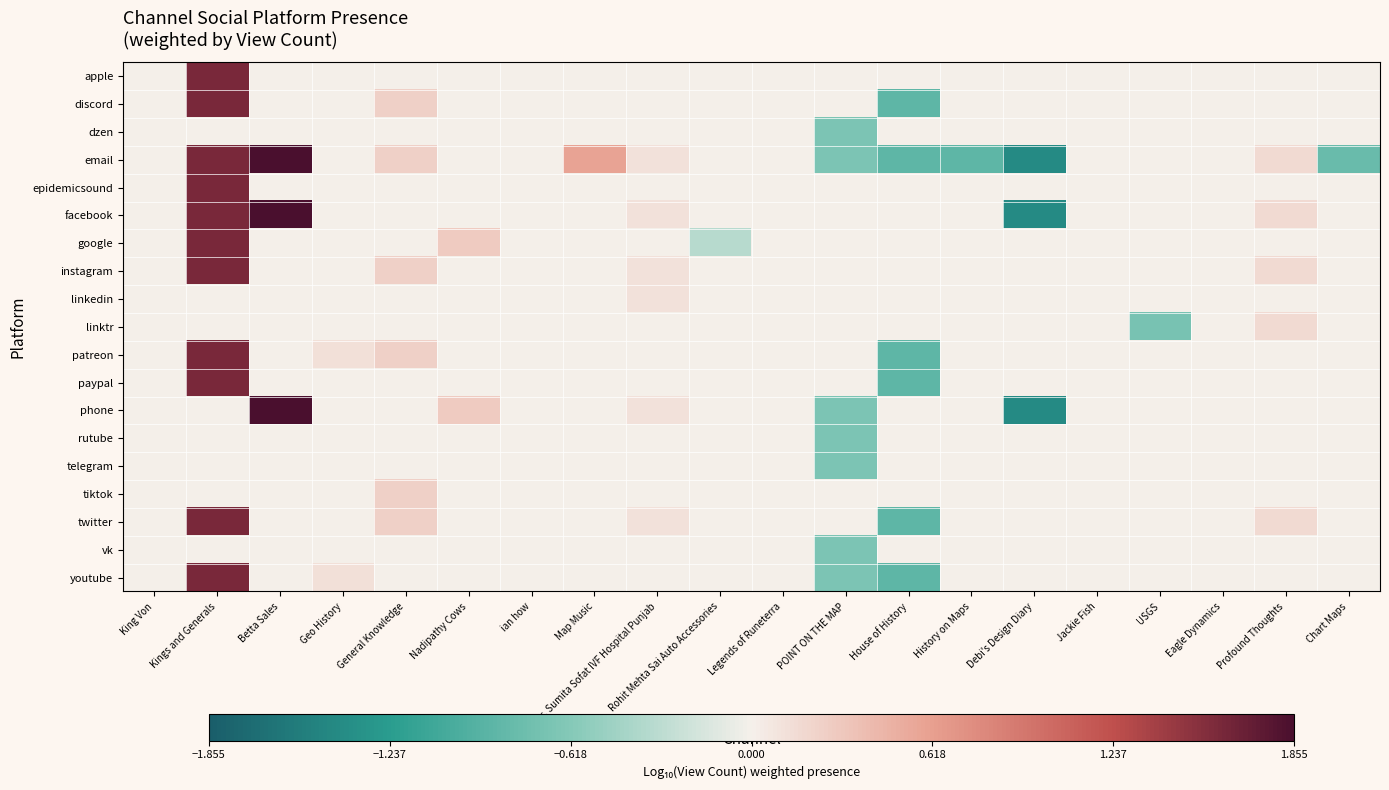

Rank the series at ian how from lowest to highest value.

apple, discord, dzen, email, epidemicsound, facebook, google, instagram, linkedin, linktr, patreon, paypal, phone, rutube, telegram, tiktok, twitter, vk, youtube